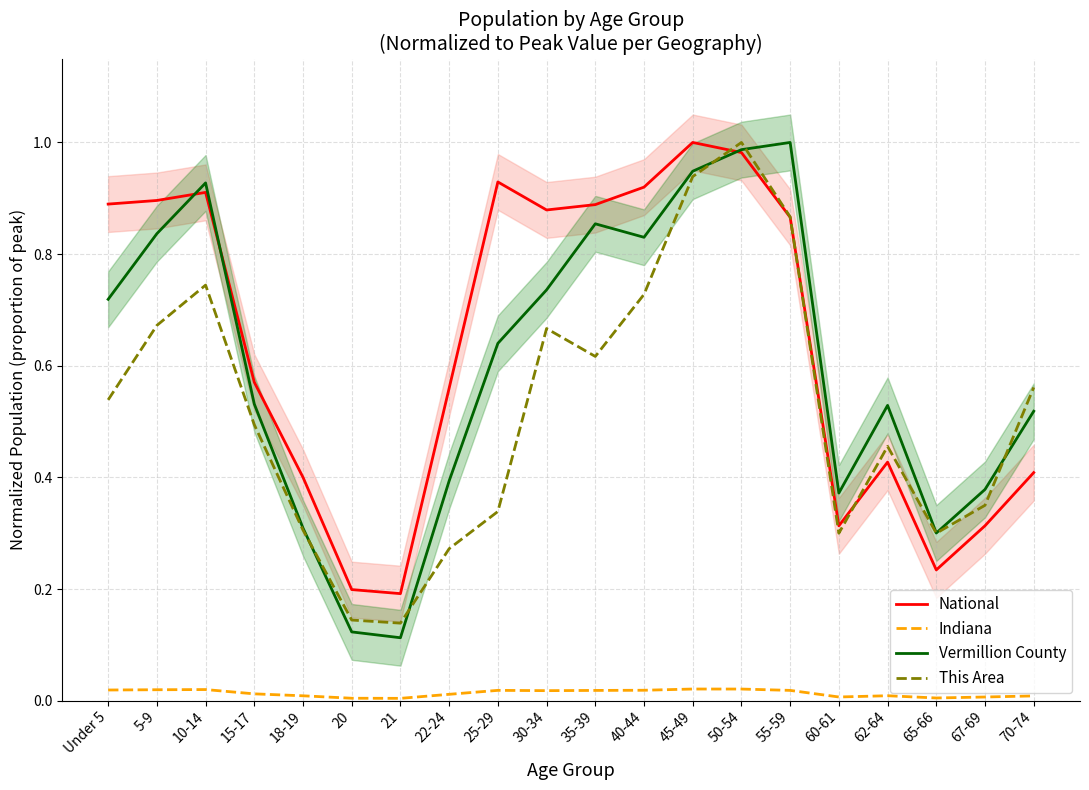

In This Area, how many points are higher than both neighbors (excluding endpoints)?

4